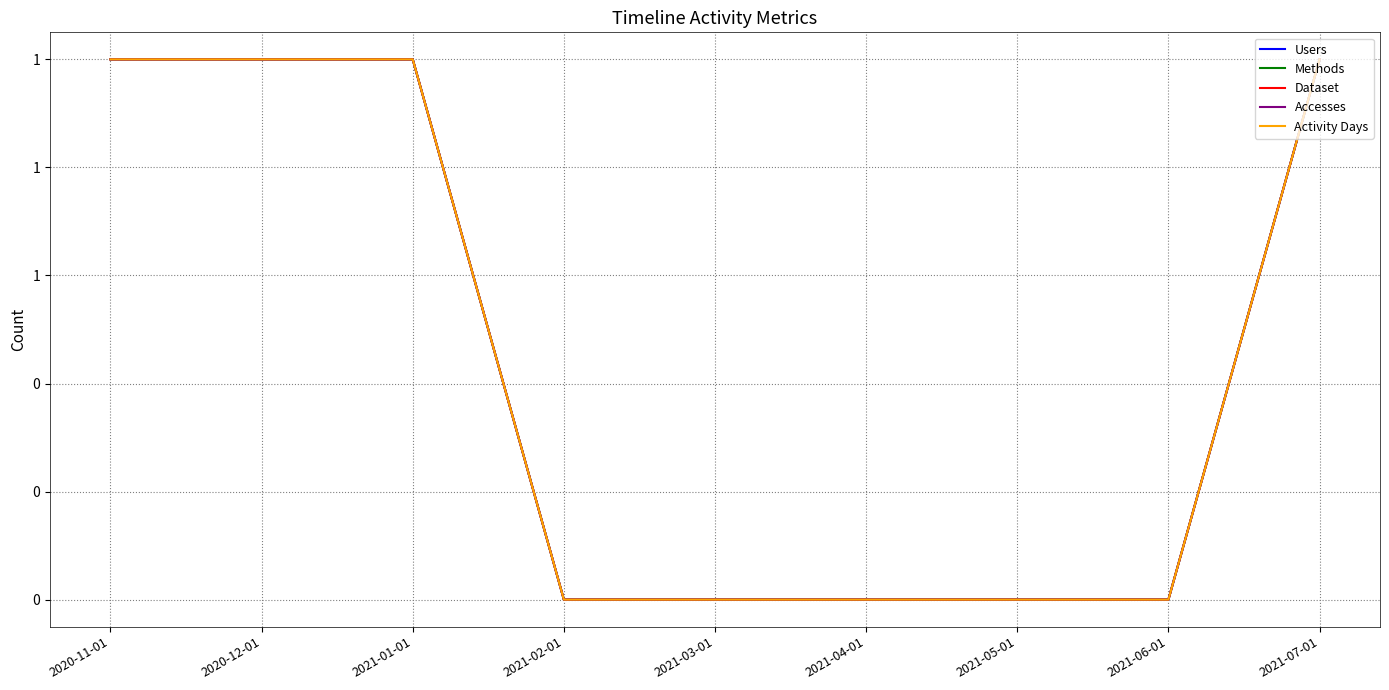

True or false: Methods has a value of 0 at 2020-12-01.

False